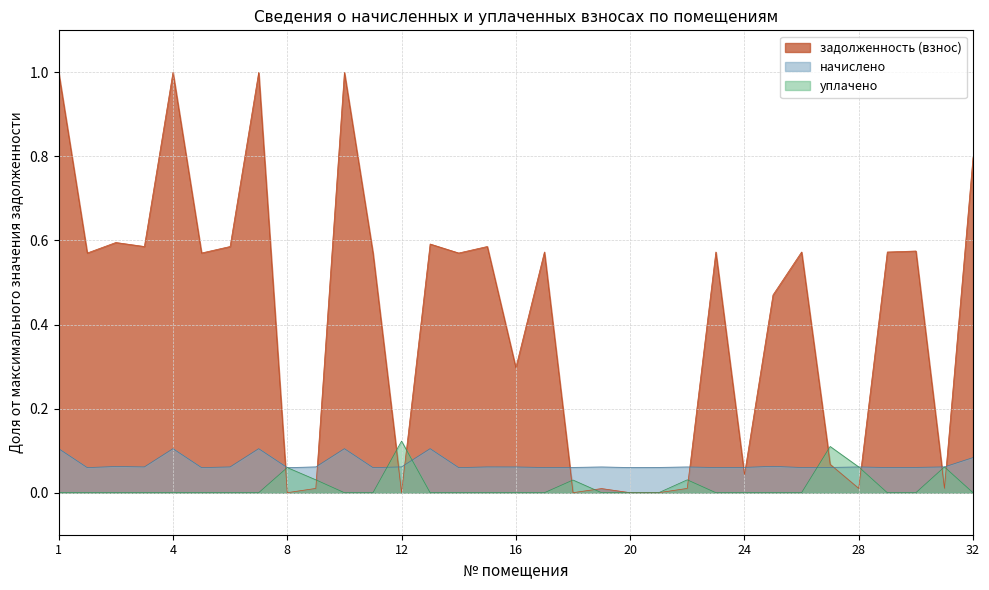

Which category has the lowest value in the начислено series?

2